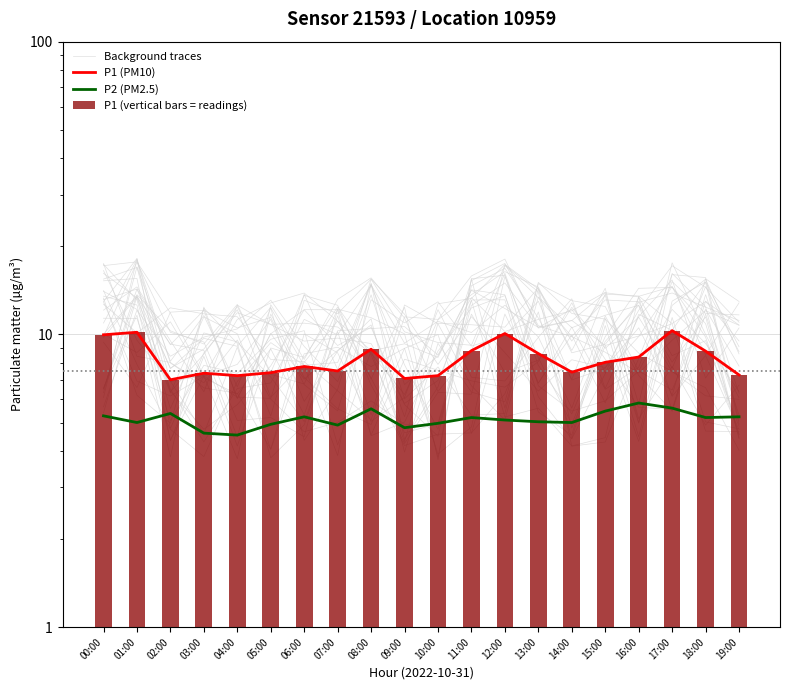

Reading left to right, transcribe all the data shown in this chart.

Background traces: 9.8	17.7	10.2	9.4	5.1	5.2	4.5	12.2	11.4	10.0	3.8	15.5	15.9	6.7	5.5	5.9	7.5	12.2	9.3	6.4
P1 (PM10): 10.0	10.2	7.0	7.4	7.2	7.4	7.8	7.5	8.9	7.1	7.2	8.8	10.1	8.6	7.4	8.0	8.4	10.3	8.8	7.3
P2 (PM2.5): 5.3	5.0	5.4	4.6	4.5	4.9	5.2	4.9	5.6	4.8	5.0	5.2	5.1	5.0	5.0	5.5	5.8	5.6	5.2	5.2
P1 (vertical bars = readings): 10.0	10.2	7.0	7.4	7.2	7.4	7.8	7.5	8.9	7.1	7.2	8.8	10.1	8.6	7.4	8.0	8.4	10.3	8.8	7.3